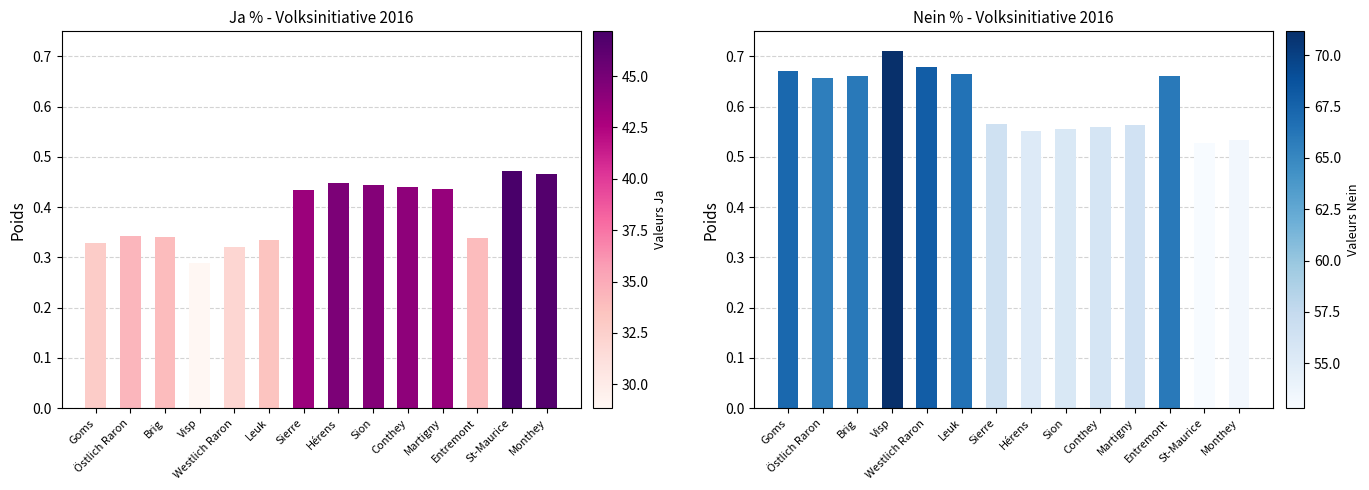

What is the total value across all series at Sion?

1.0